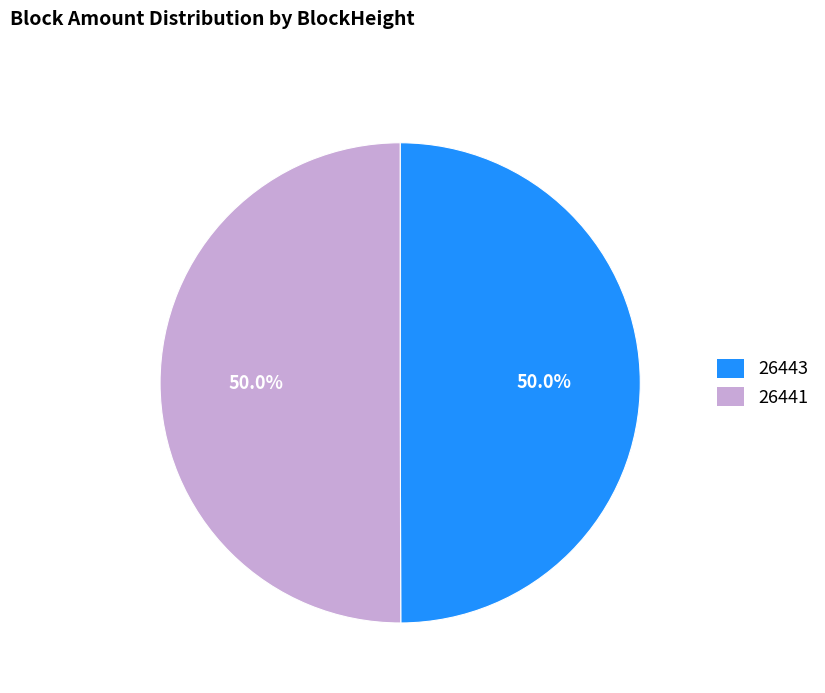

What is the ratio of the value at 26441 to the value at 26443?

1.0